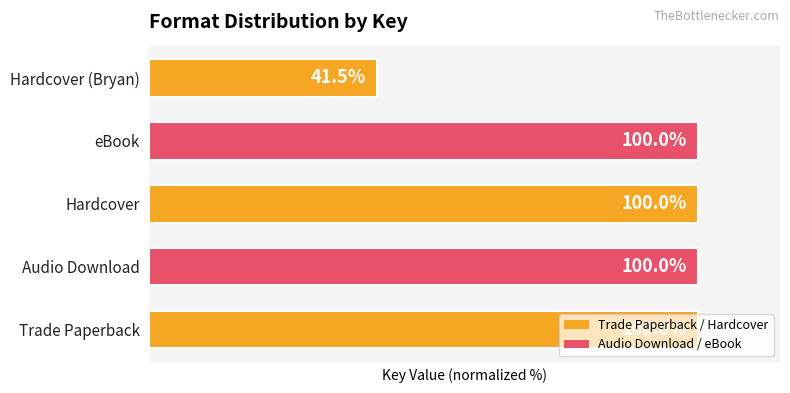

Between eBook and Hardcover (Bryan), which is larger?

eBook